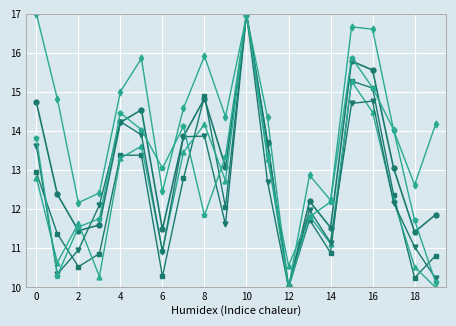

What is the greatest value displayed?

17.0